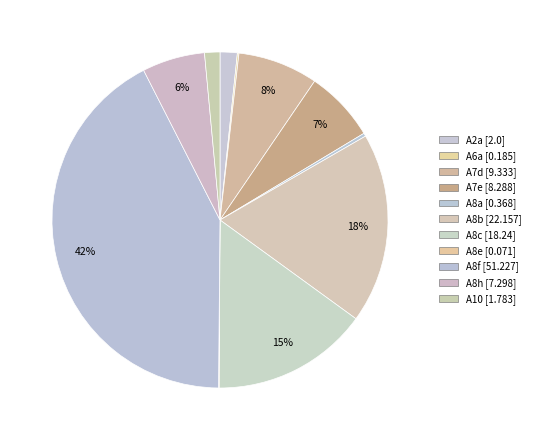

To the nearest percent, what portion does A8b represent?

18%